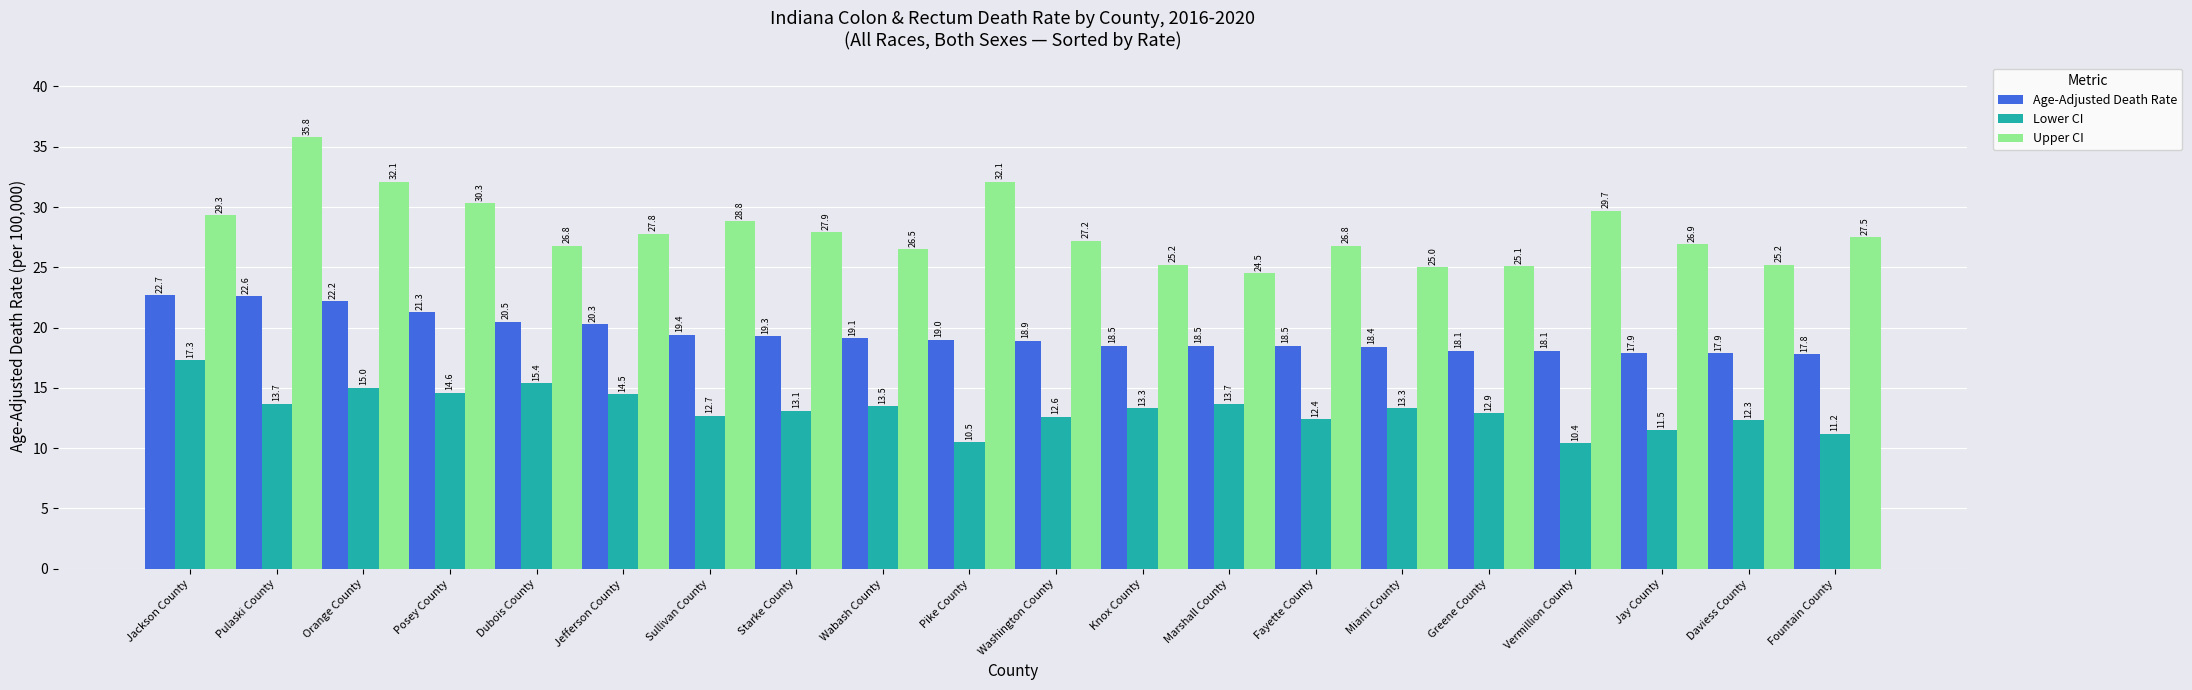

Reading left to right, list all the values displayed in this chart.

Age-Adjusted Death Rate: 22.7	22.6	22.2	21.3	20.5	20.3	19.4	19.3	19.1	19.0	18.9	18.5	18.5	18.5	18.4	18.1	18.1	17.9	17.9	17.8
Lower CI: 17.3	13.7	15.0	14.6	15.4	14.5	12.7	13.1	13.5	10.5	12.6	13.3	13.7	12.4	13.3	12.9	10.4	11.5	12.3	11.2
Upper CI: 29.3	35.8	32.1	30.3	26.8	27.8	28.8	27.9	26.5	32.1	27.2	25.2	24.5	26.8	25.0	25.1	29.7	26.9	25.2	27.5